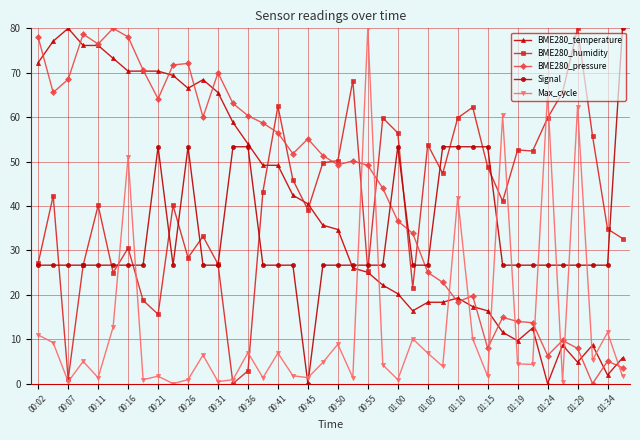

How many values in BME280_humidity are above zero?

39